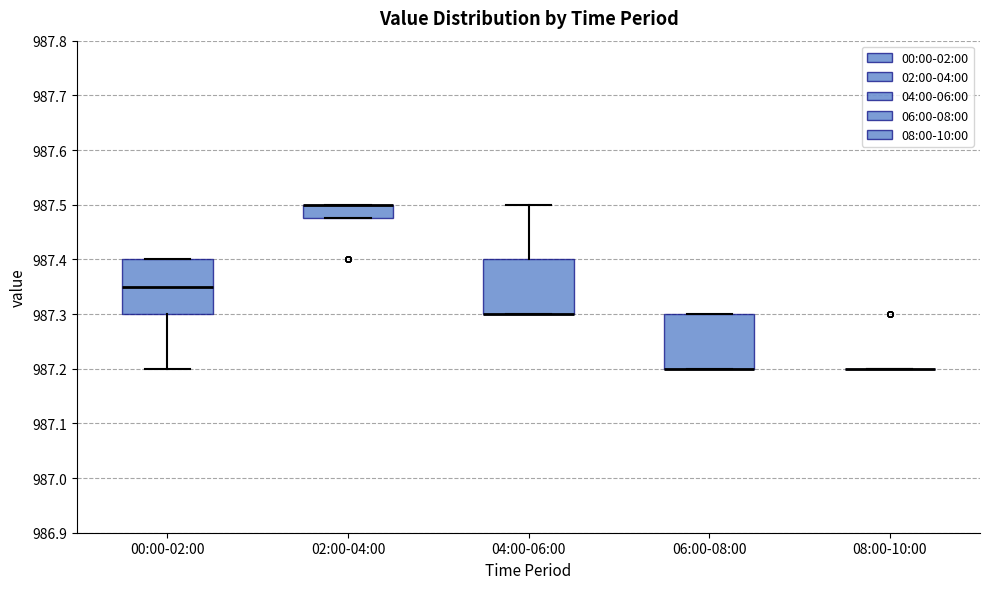

Reading left to right, read every box against the y-axis: the position of its median line, the range the box covers, and the ends of its whiskers. The values are not printed on the chart, so give them approximately, as read against the axis.

00:00-02:00: median 987.35, box 987.30 to 987.40, whiskers 987.20 to 987.40
02:00-04:00: median 987.50 (drawn on the box's upper edge), box 987.48 to 987.50, whiskers 987.48 to 987.50
04:00-06:00: median 987.30 (drawn on the box's lower edge), box 987.30 to 987.40, whiskers 987.30 to 987.50
06:00-08:00: median 987.20 (drawn on the box's lower edge), box 987.20 to 987.30, whiskers 987.20 to 987.30
08:00-10:00: box collapsed to a line at 987.20, whiskers 987.20 to 987.20